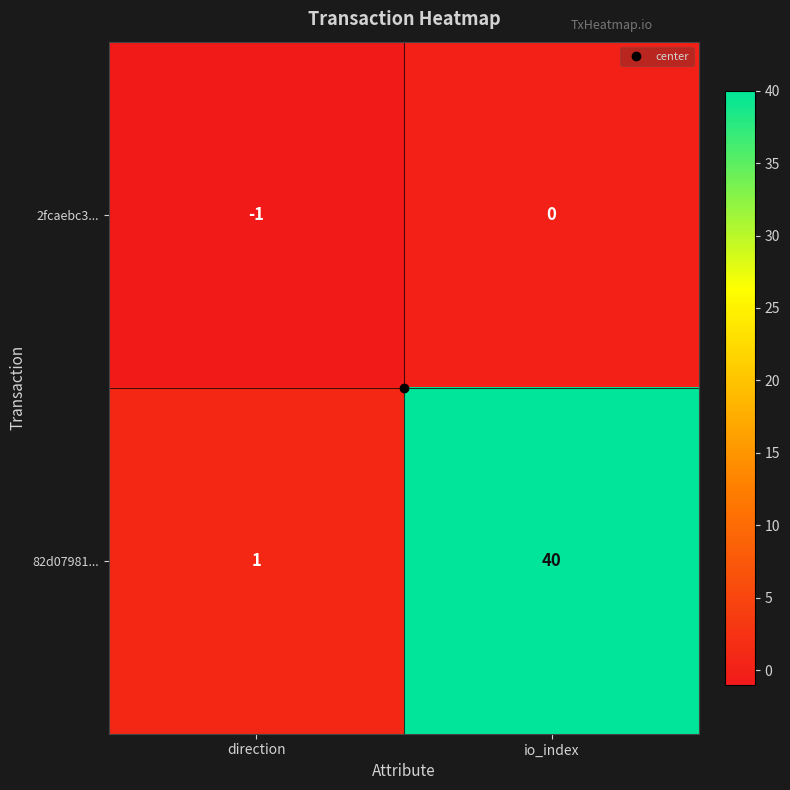

What is the difference between the 82d07981... values at io_index and direction?

39